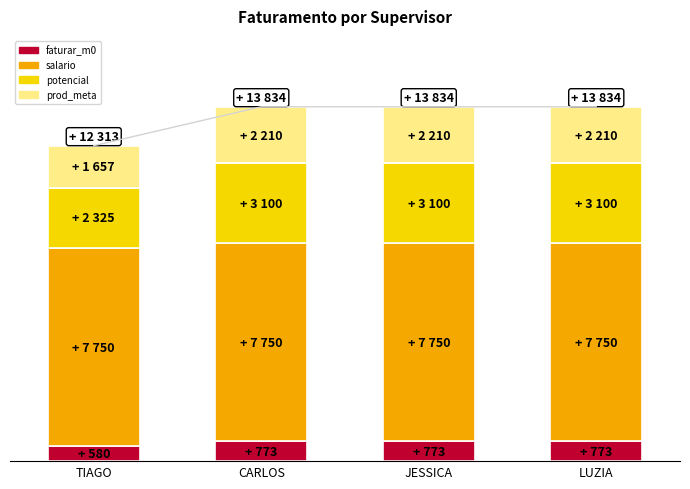

What is the sum of all potencial values?

11625.5